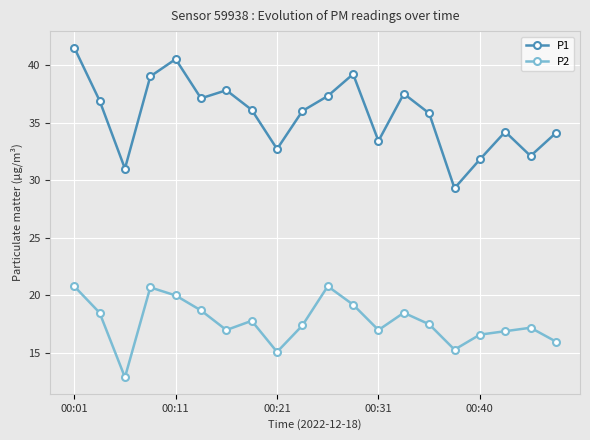

What is the difference between the maximum and second lowest values in the P2 series?

5.7